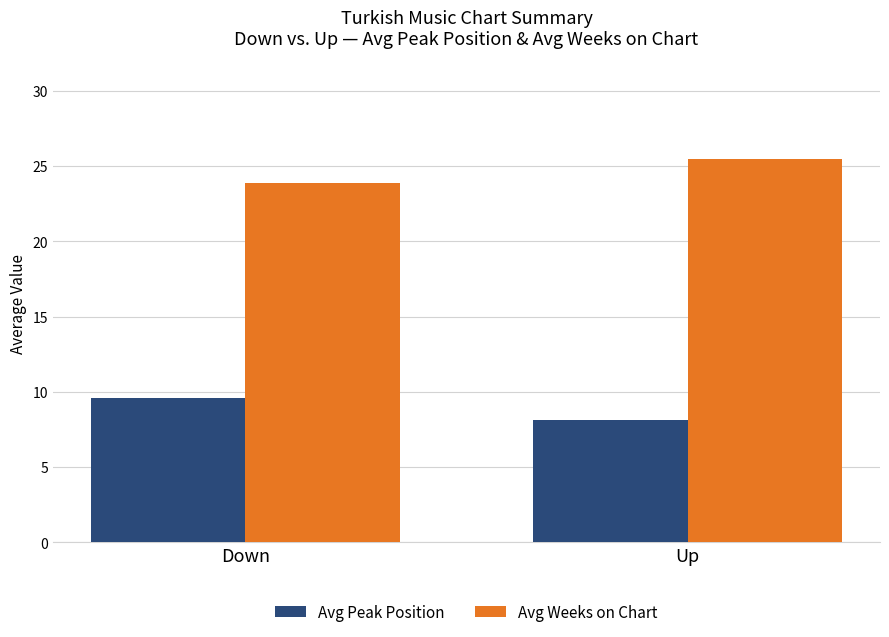

What is the sum of all Avg Weeks on Chart values?

49.3